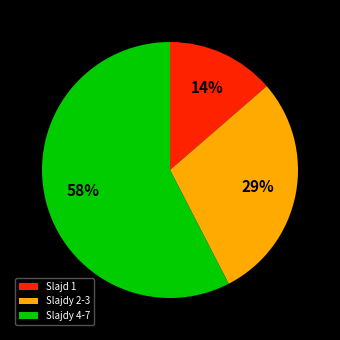

How many segments does this pie chart have?

3